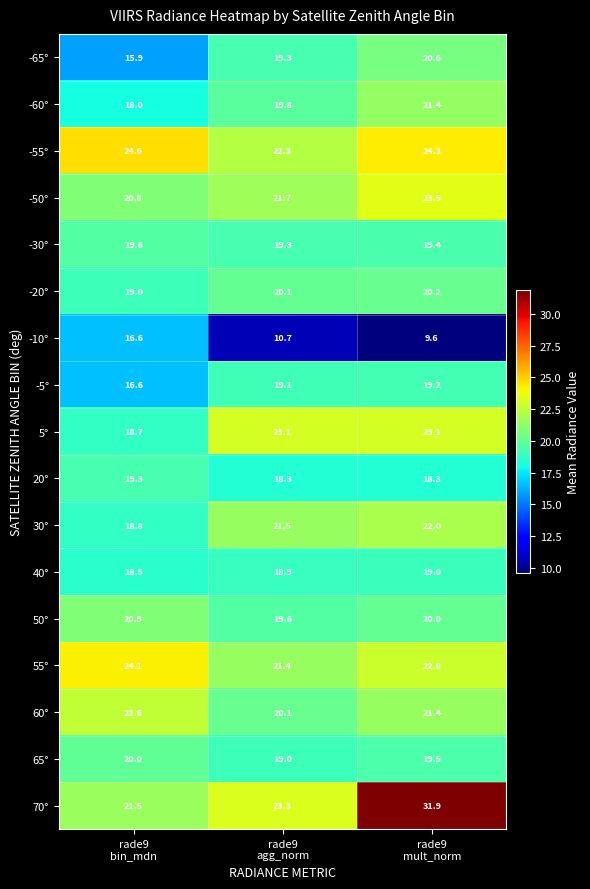

What is the difference between the maximum and minimum values in the 5° series?

4.4